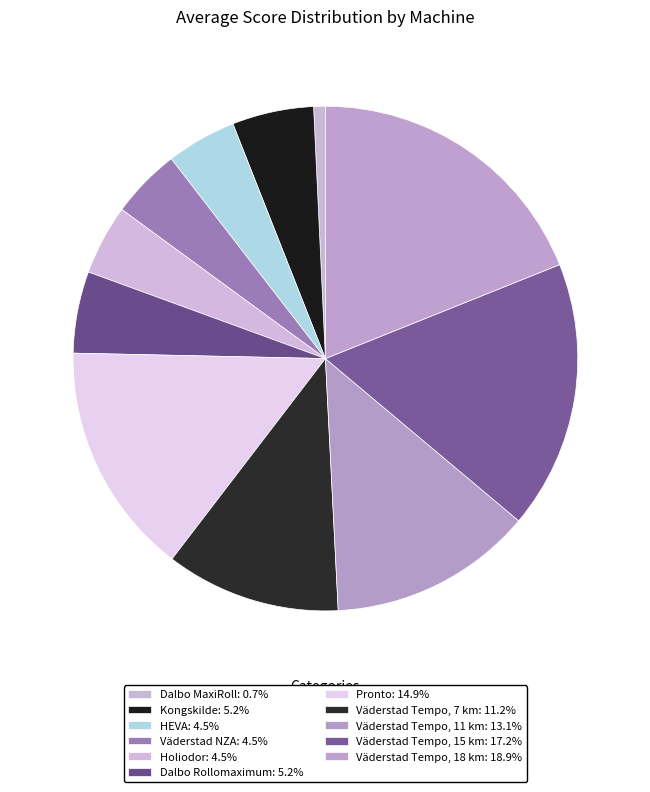

To the nearest percent, what percentage of the pie is Dalbo Rollomaximum?

5%